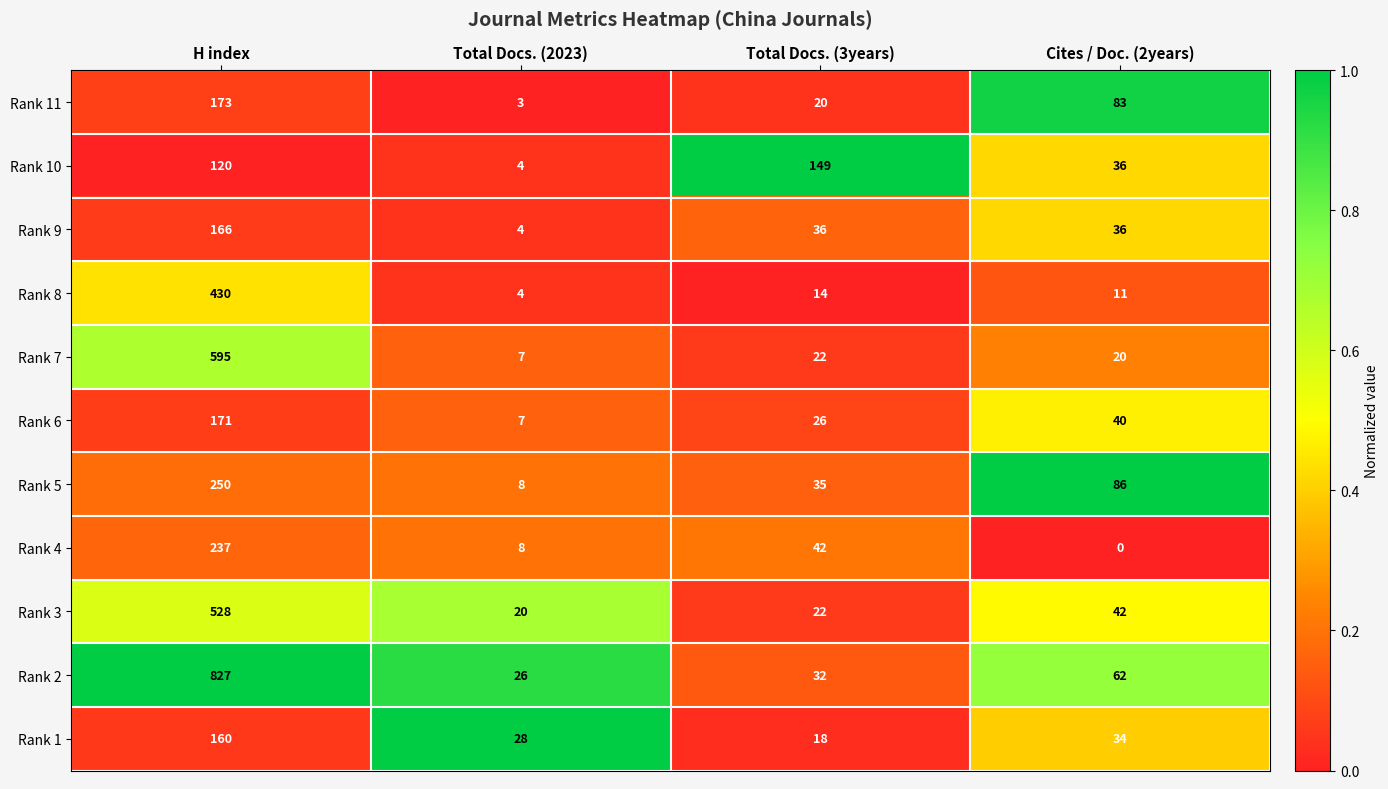

At how many categories does at least one series exceed 0?

4